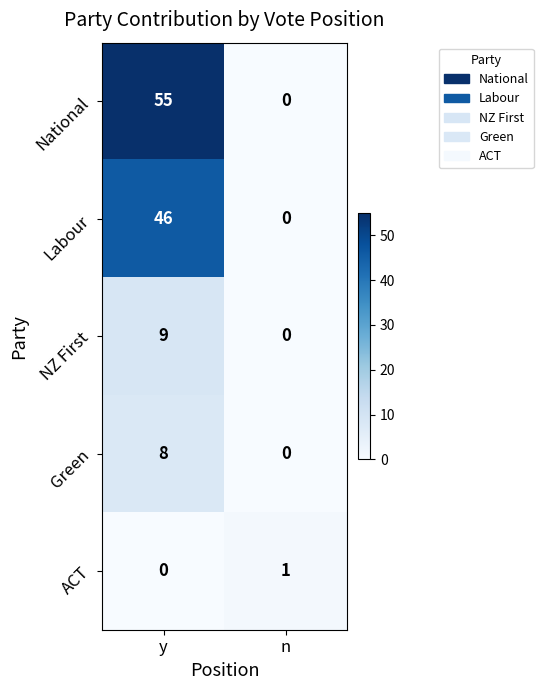

Which series has the largest total across all categories?

National